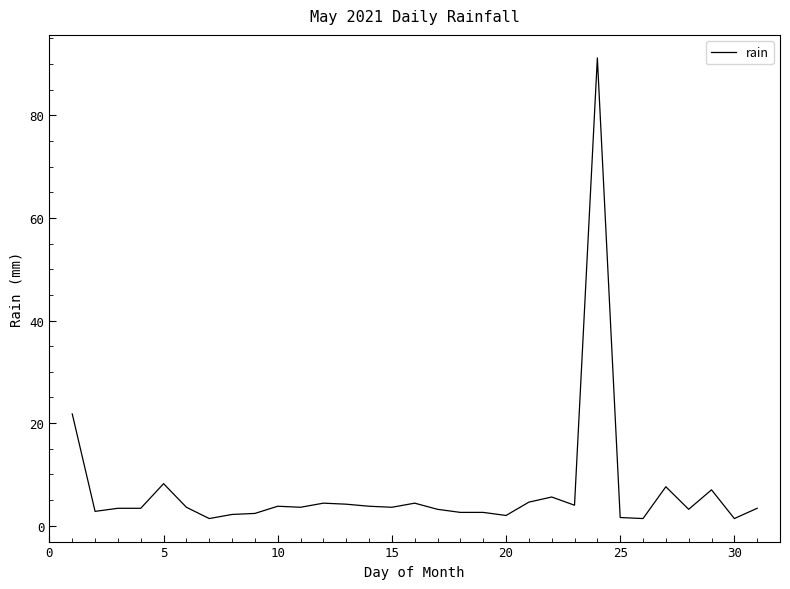

What is the greatest value displayed?

91.2